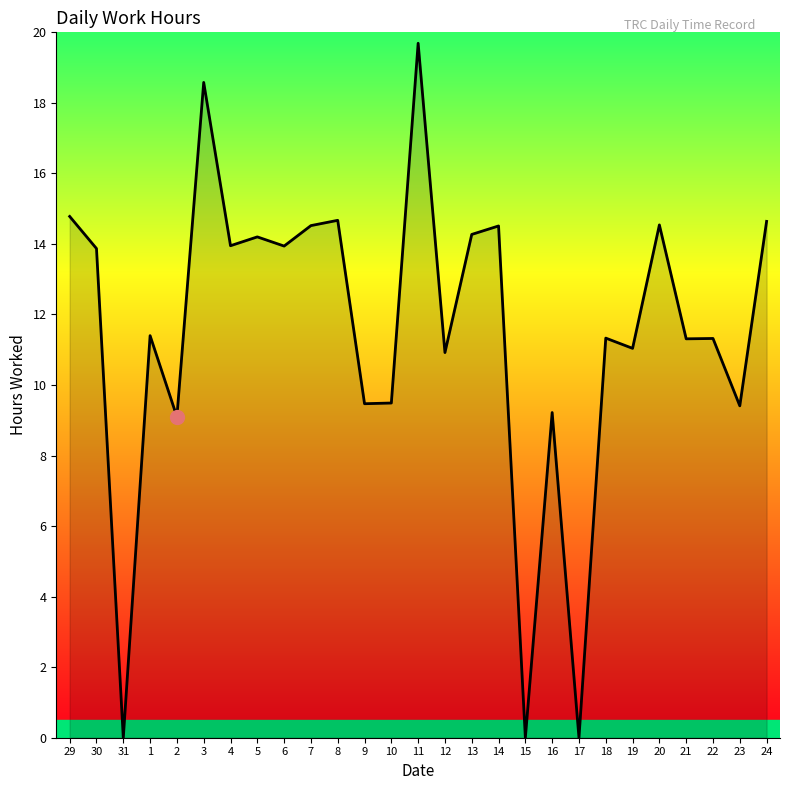

What value does the data have at 23?

9.4